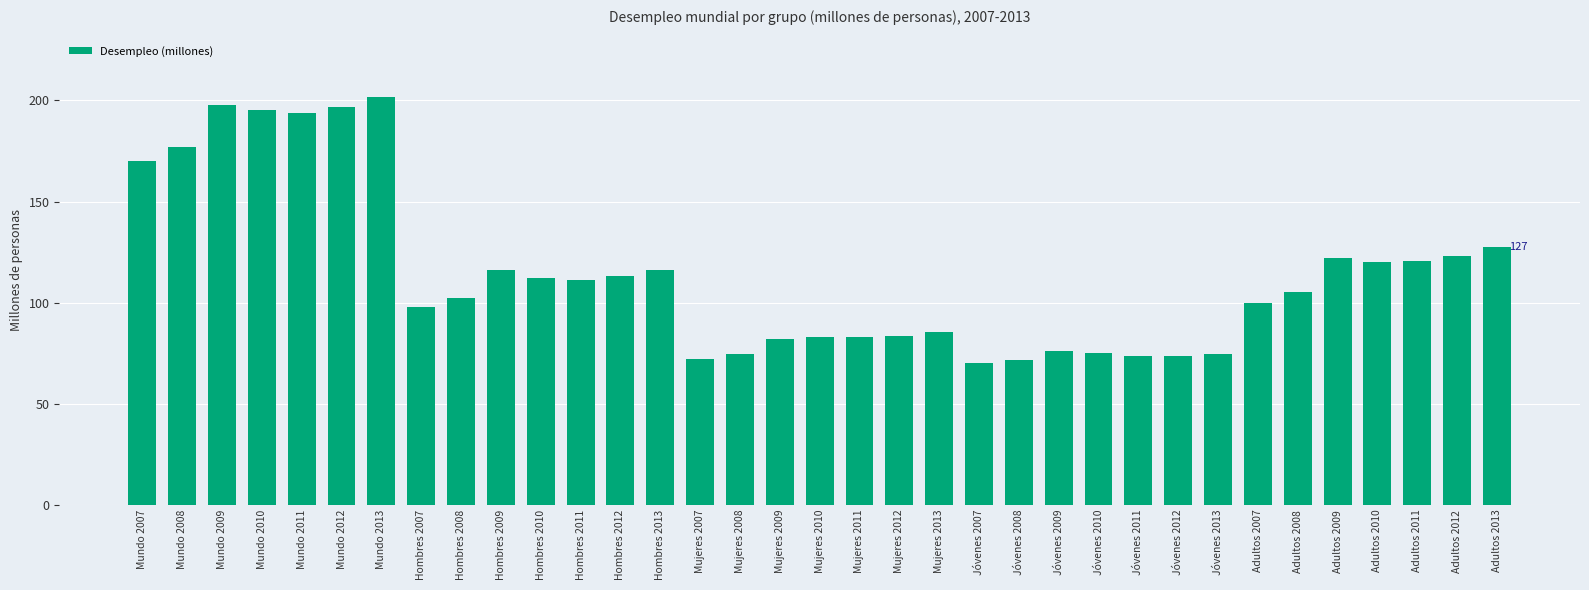

Is it true that the value at Adultos 2011 is 120.5?

True